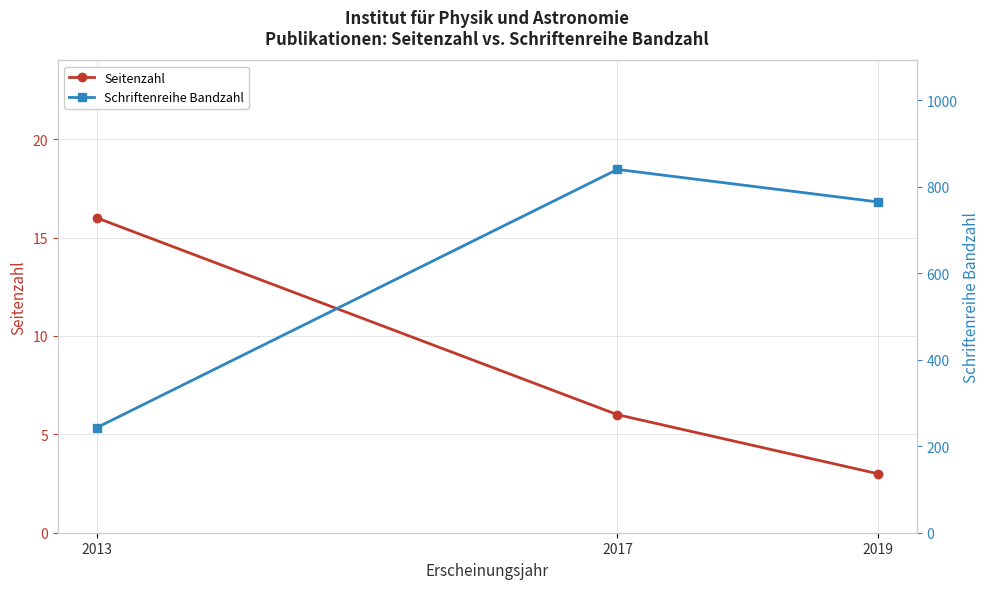

Which category has the highest value in the Schriftenreihe Bandzahl series?

2017